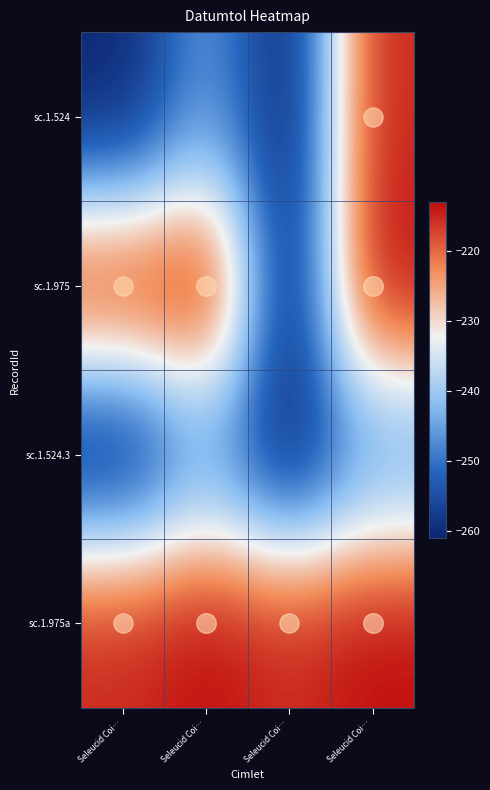

How many categories are shown in the chart?

4